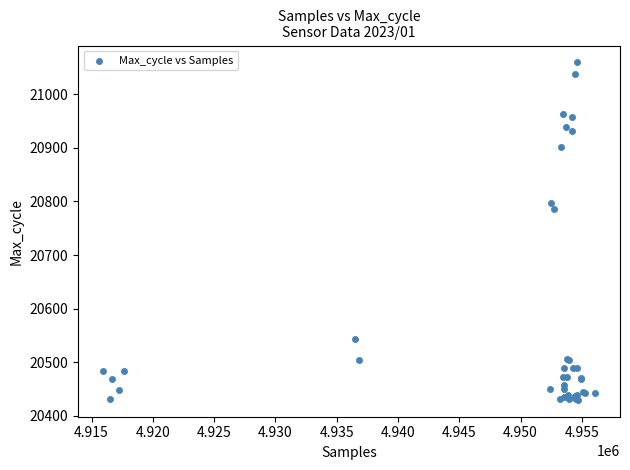

What Y value in the scatter plot is closest to 20744?

20786